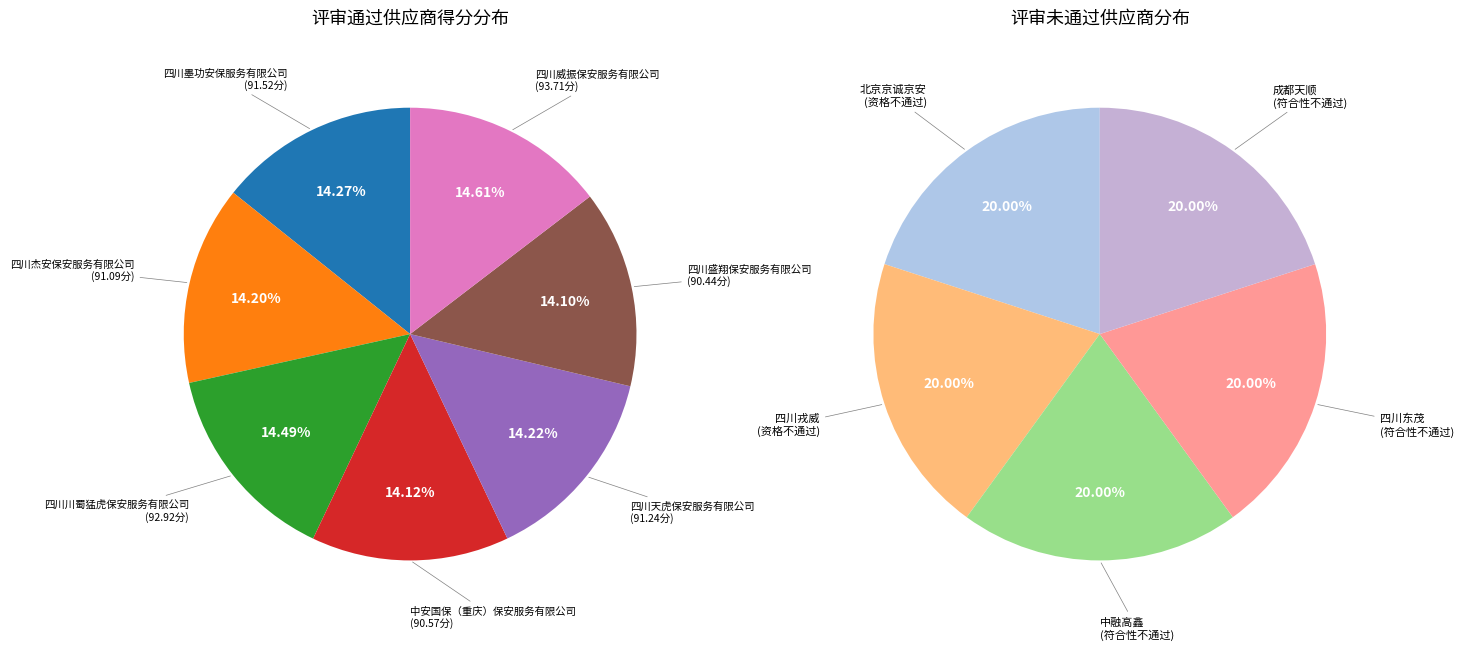

Do 中安国保（重庆）保安服务有限公司 and 四川天虎保安服务有限公司 together represent more than half of the pie?

No